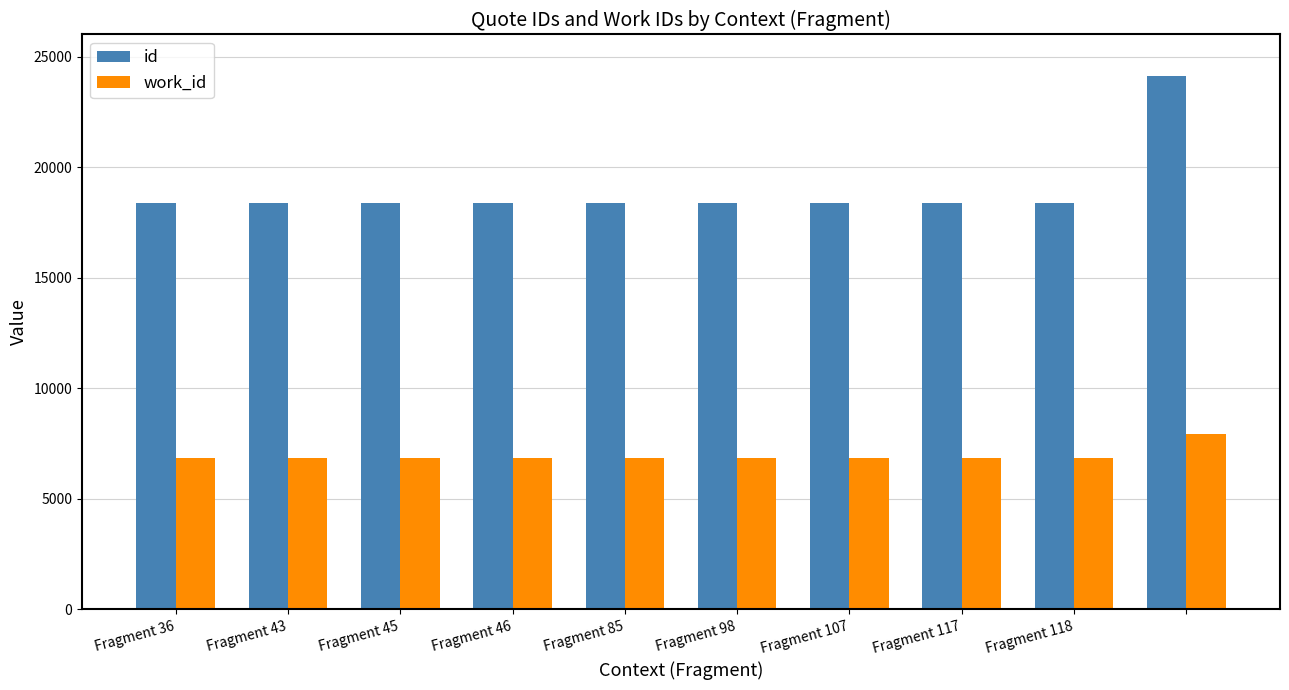

What is the value of the id bar at the 6th from the left?

18392